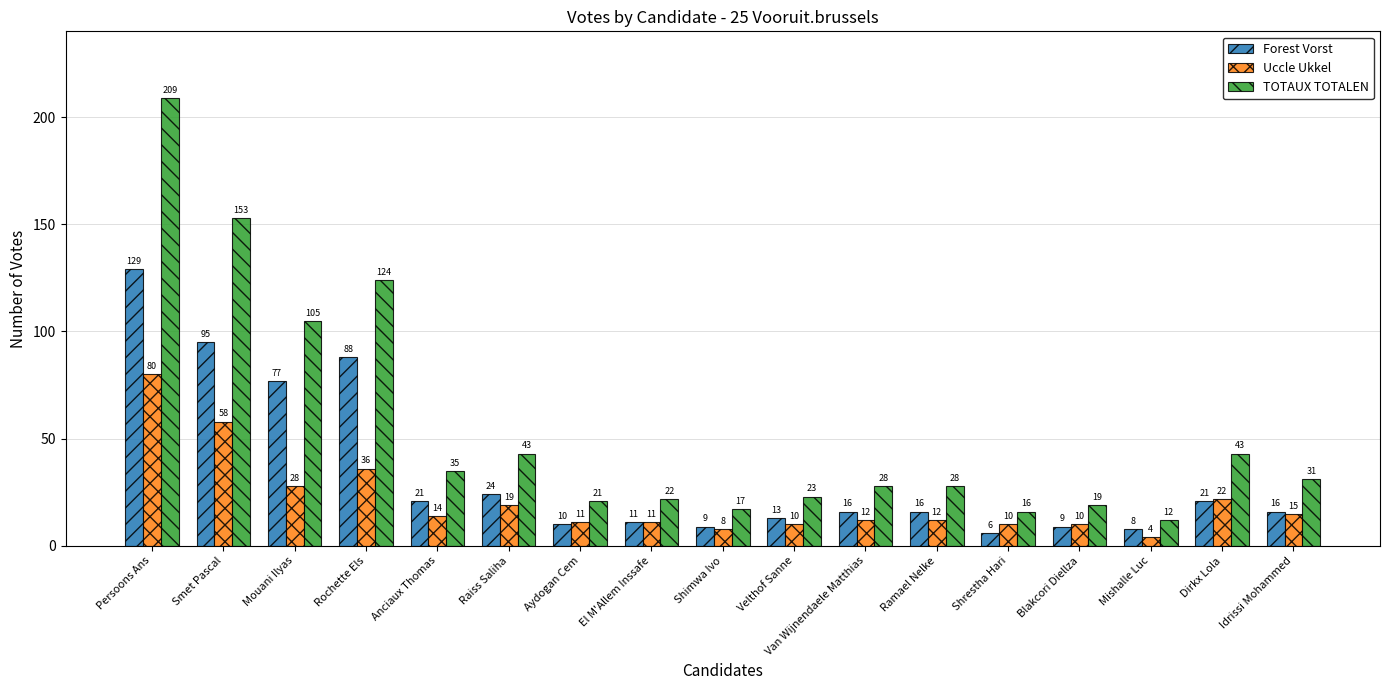

Rank the series at Shrestha Hari from lowest to highest value.

Forest Vorst, Uccle Ukkel, TOTAUX TOTALEN